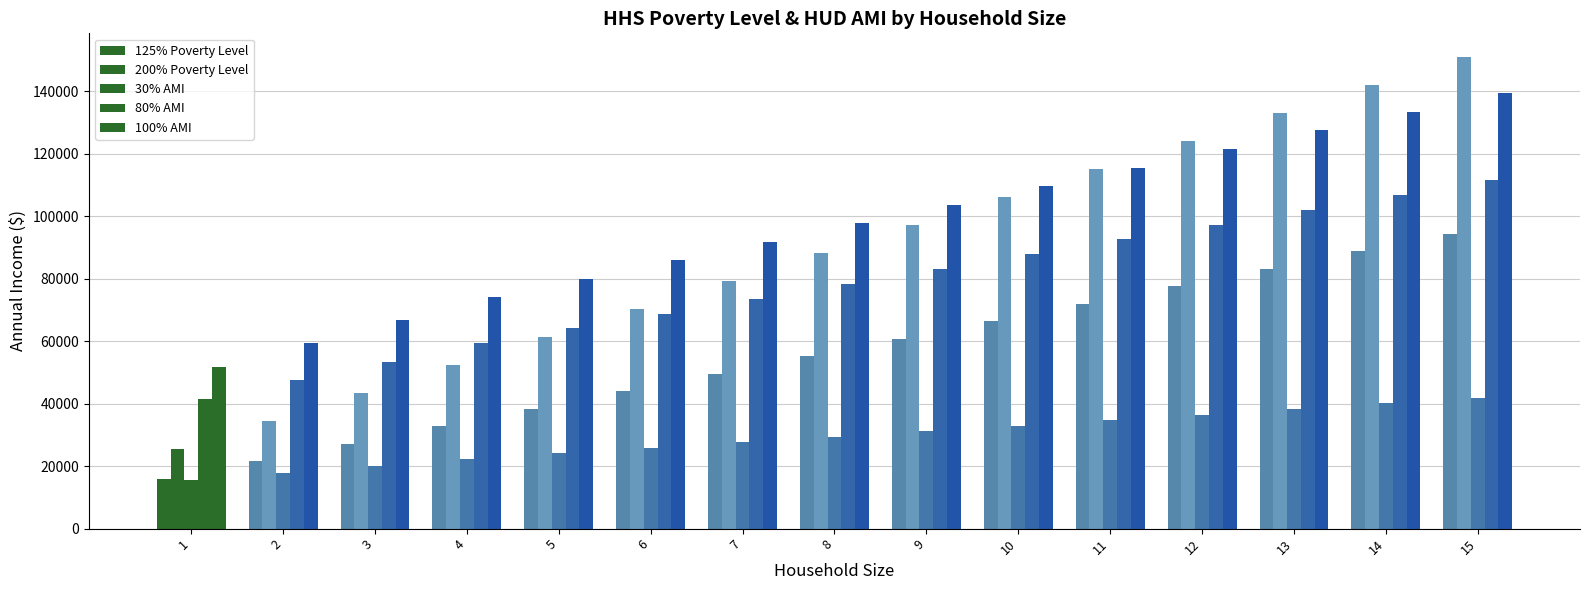

The value of 200% Poverty Level at 15 is 91860. True or false?

False